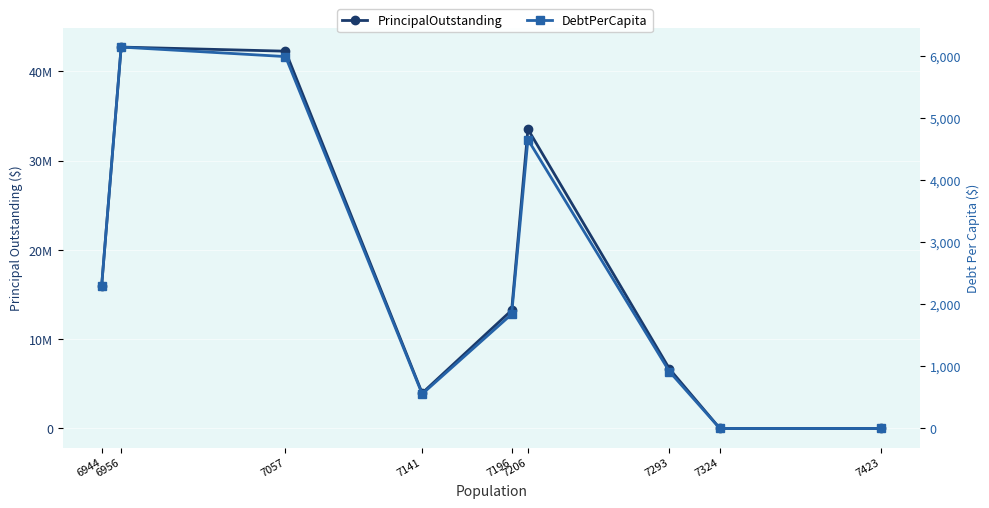

Where is PrincipalOutstanding nearest to the value 21357500?

6944